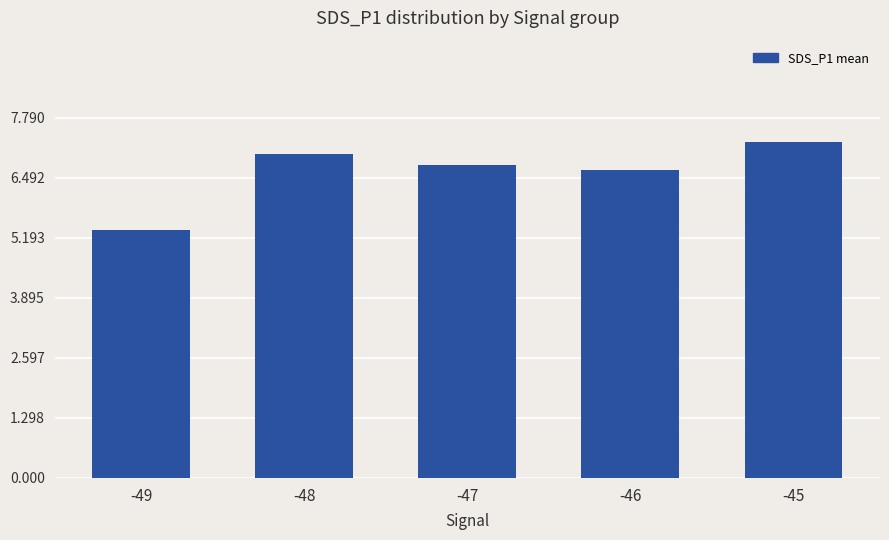

What is the difference between the values at -48 and -46?

0.3